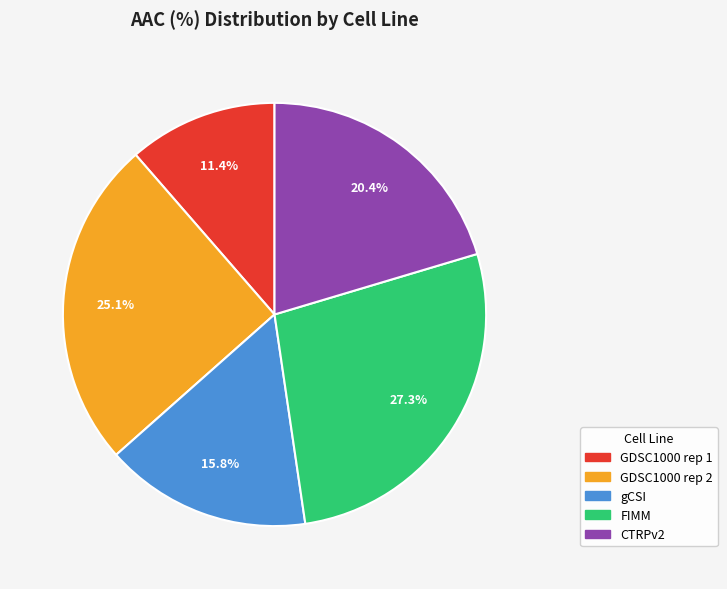

How much of the chart is everything except GDSC1000 rep 1?

88.6%